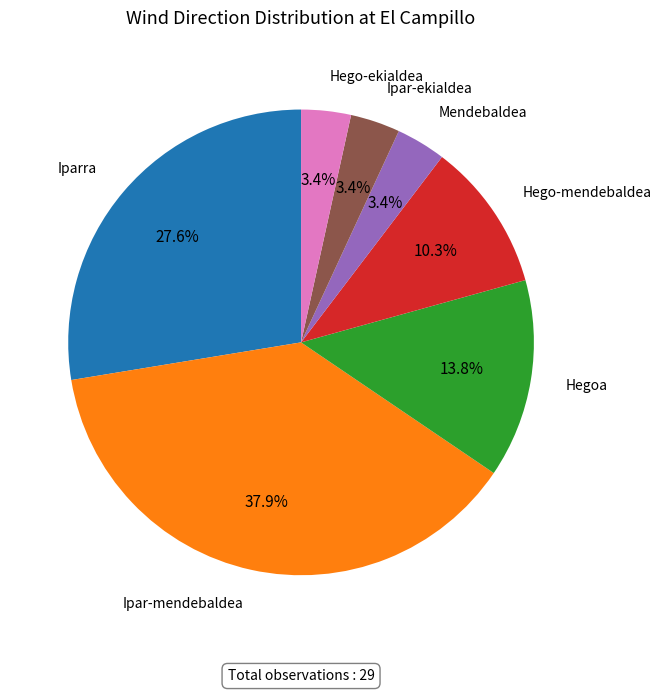

To the nearest percent, what is the average slice percentage?

14%